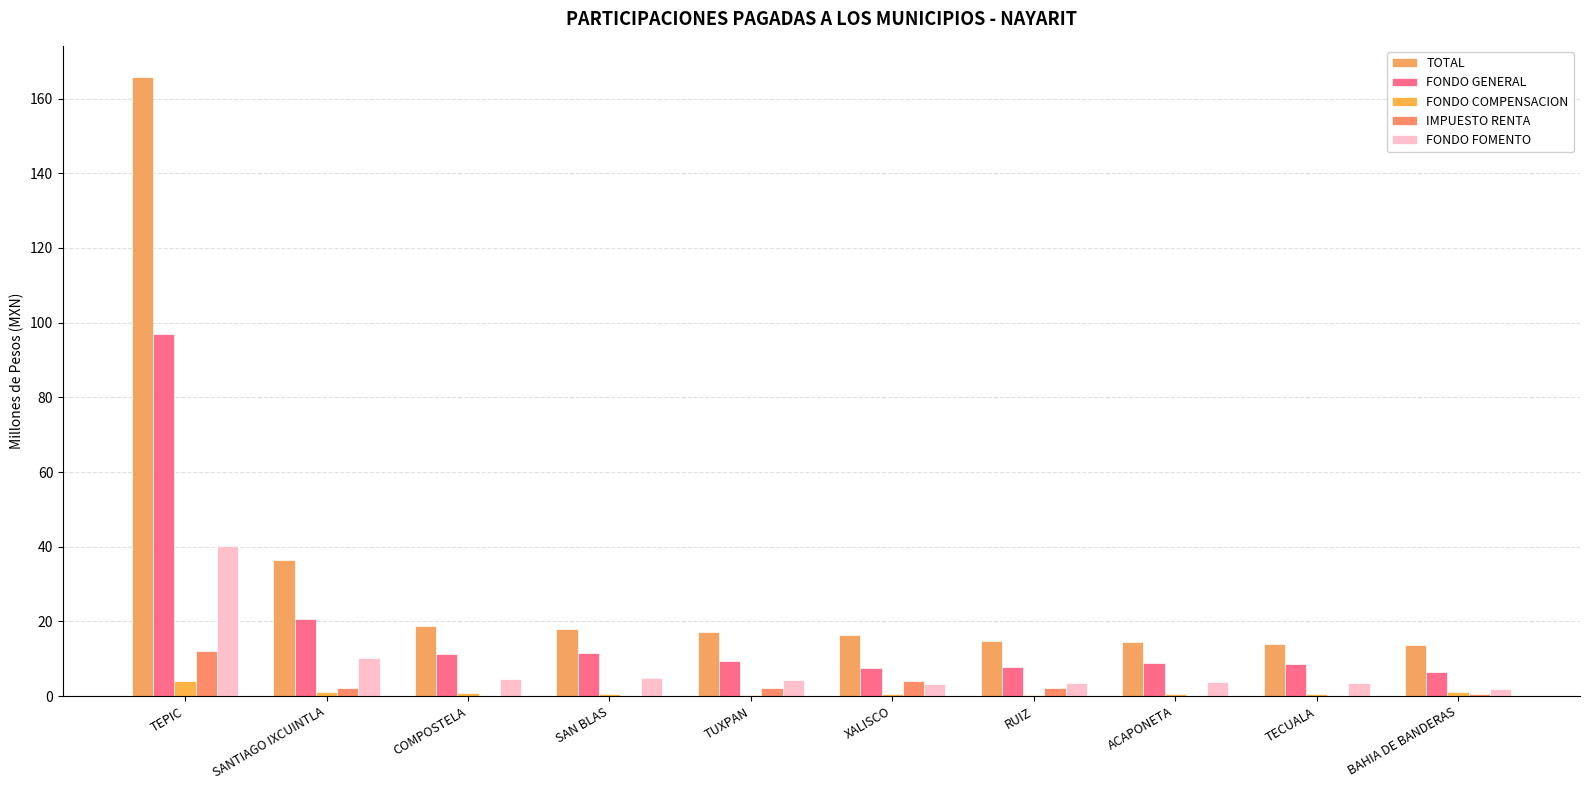

How many categories are shown in the chart?

10